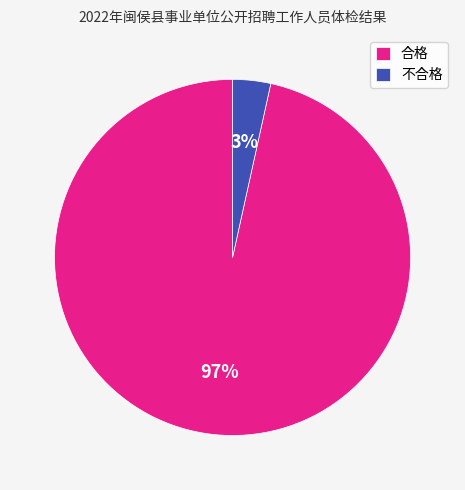

How many segments does this pie chart have?

2